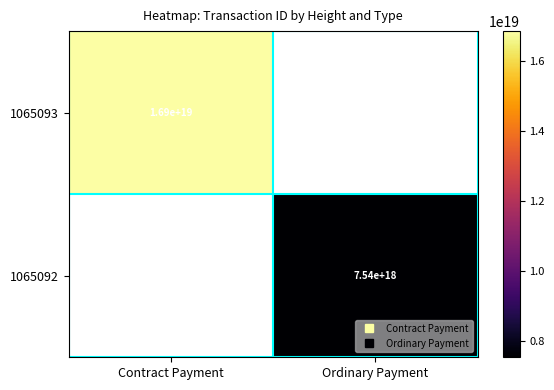

What is the minimum value shown in the chart?

7535693915917488128.0